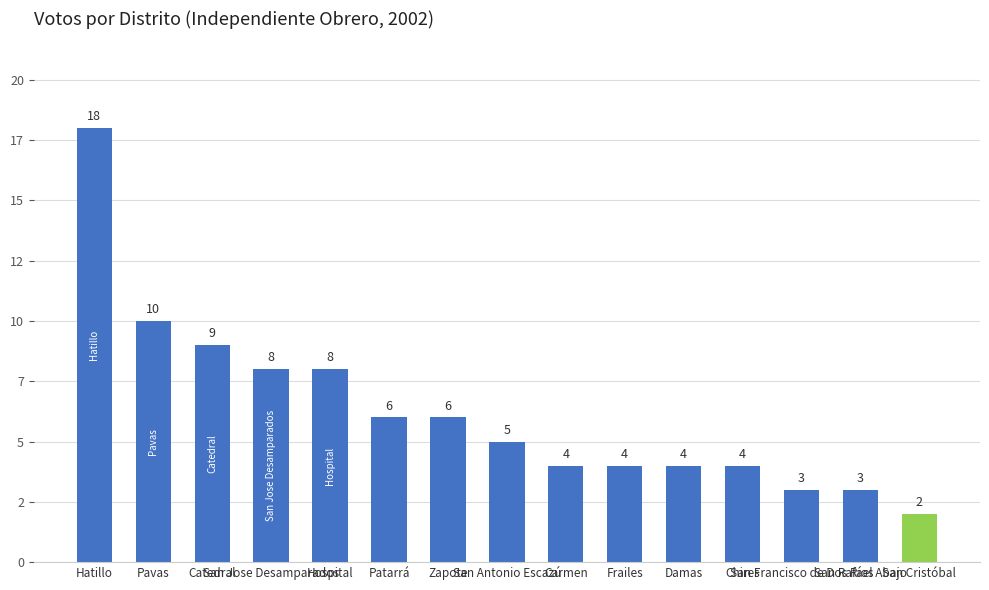

Rank the categories by value from highest to lowest.

Hatillo, Pavas, Catedral, San Jose Desamparados, Hospital, Patarrá, Zapote, San Antonio Escazú, Carmen, Frailes, Damas, Chires, San Francisco de Dos Ríos, San Rafael Abajo, San Cristóbal